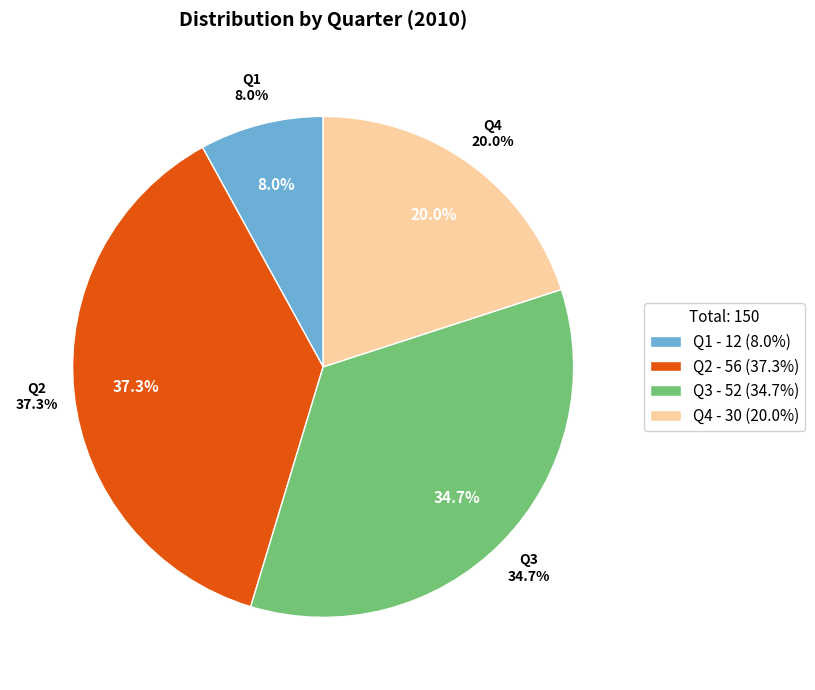

How many segments does this pie chart have?

4